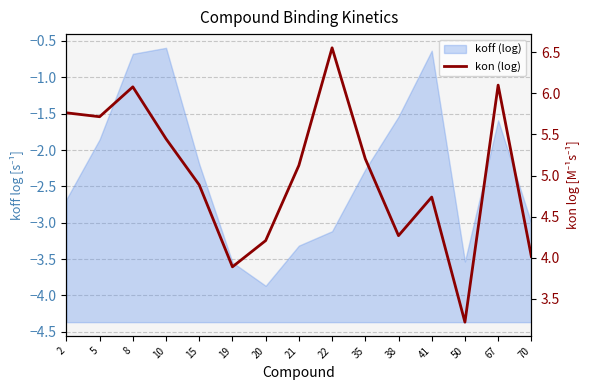

What is the difference between the maximum and second lowest values?

2.7